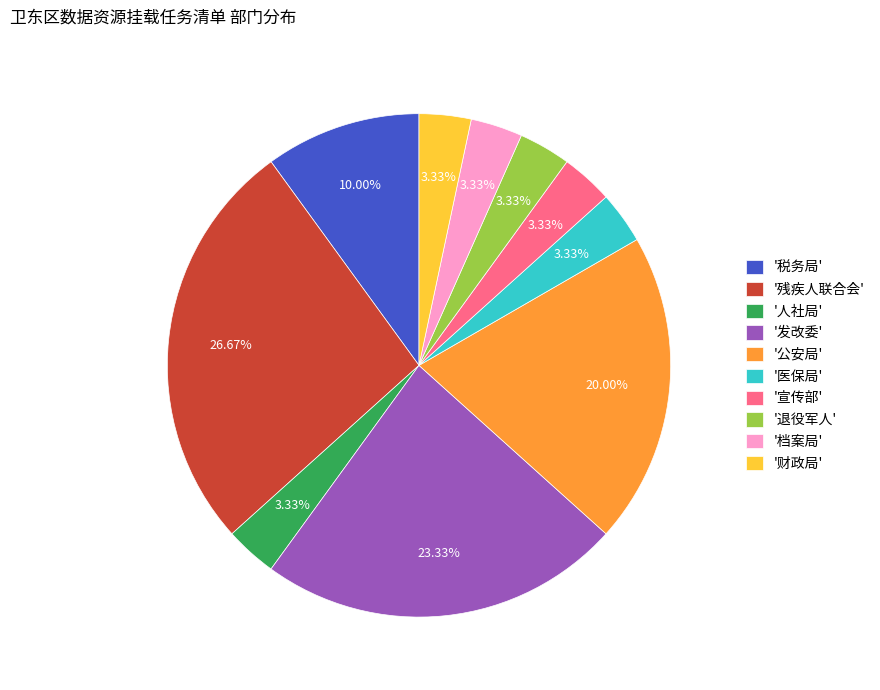

What is the ratio of the value at '宣传部' to the value at '档案局'?

1.0